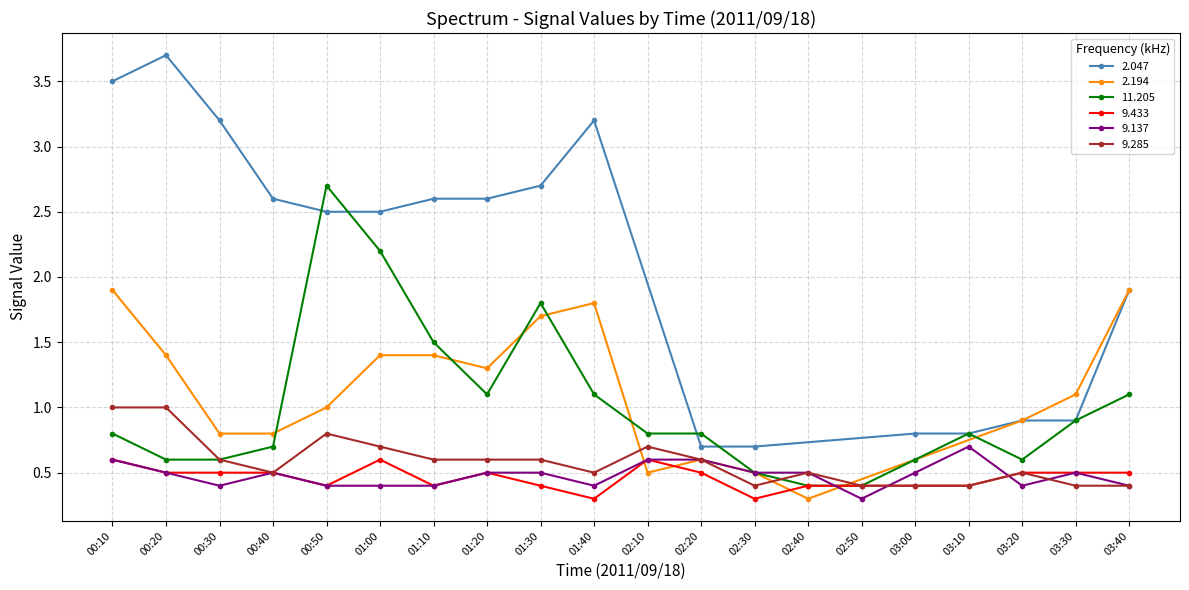

The value of 11.205 at 01:10 is 1.5. True or false?

True